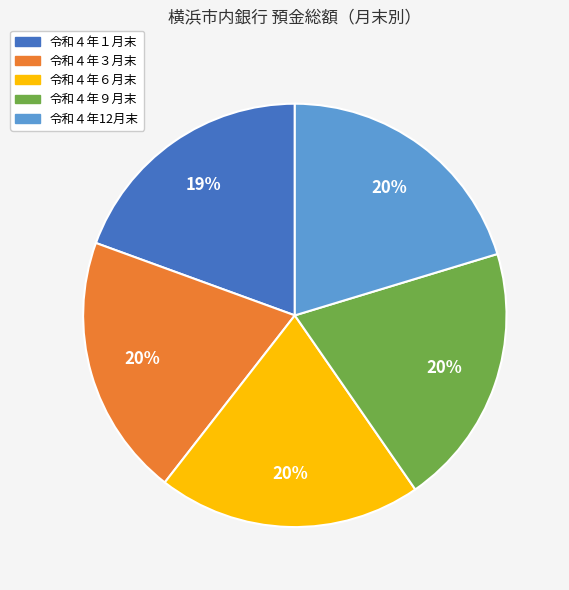

Is the sum of 令和４年３月末 and 令和４年12月末 greater than half?

No